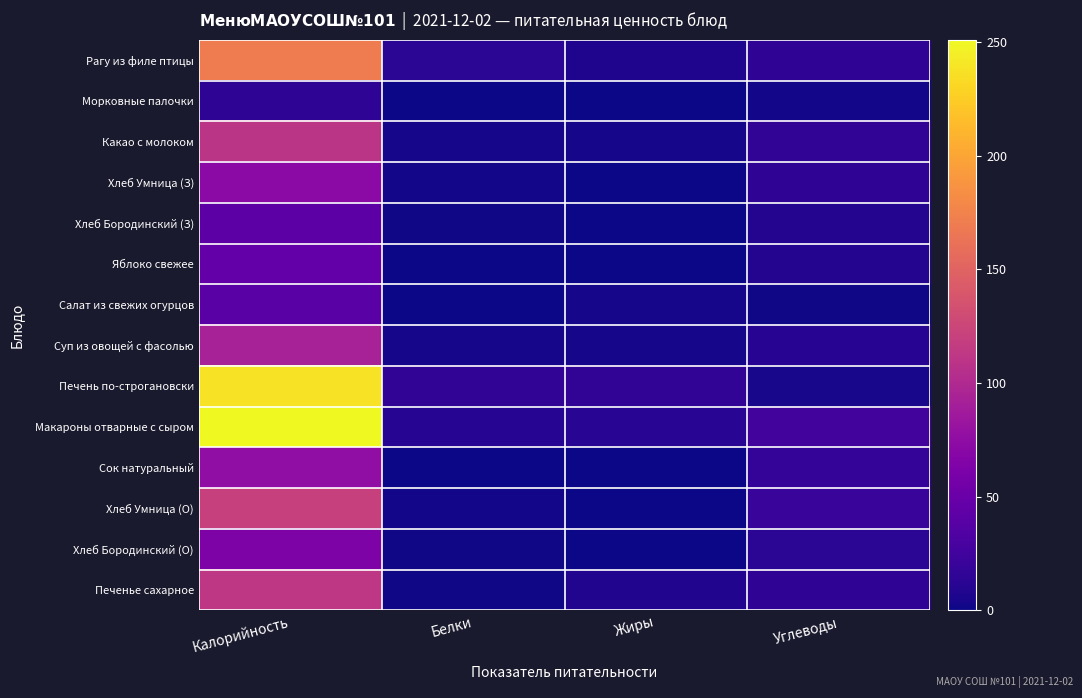

Reading left to right, transcribe all the data shown in this chart.

Рагу из филе птицы: Калорийность=170.0	Белки=13.4	Жиры=7.4	Углеводы=15.3
Морковные палочки: Калорийность=14.3	Белки=0.7	Жиры=0.1	Углеводы=2.5
Какао с молоком: Калорийность=110.0	Белки=3.7	Жиры=3.2	Углеводы=15.8
Хлеб Умница (З): Калорийность=71.7	Белки=2.1	Жиры=0.6	Углеводы=15.0
Хлеб Бородинский (З): Калорийность=42.0	Белки=1.2	Жиры=0.2	Углеводы=9.0
Яблоко свежее: Калорийность=47.0	Белки=0.4	Жиры=0.4	Углеводы=9.8
Салат из свежих огурцов: Калорийность=40.0	Белки=0.5	Жиры=3.6	Углеводы=1.4
Суп из овощей с фасолью: Калорийность=92.8	Белки=3.1	Жиры=3.7	Углеводы=11.7
Печень по-строгановски: Калорийность=238.0	Белки=16.6	Жиры=16.6	Углеводы=4.8
Макароны отварные с сыром: Калорийность=251.0	Белки=10.2	Жиры=11.9	Углеводы=25.6
Сок натуральный: Калорийность=76.3	Белки=0.9	Жиры=0.0	Углеводы=18.2
Хлеб Умница (О): Калорийность=120.0	Белки=2.8	Жиры=0.8	Углеводы=20.0
Хлеб Бородинский (О): Калорийность=63.0	Белки=1.8	Жиры=0.3	Углеводы=13.5
Печенье сахарное: Калорийность=112.0	Белки=1.0	Жиры=8.5	Углеводы=15.0